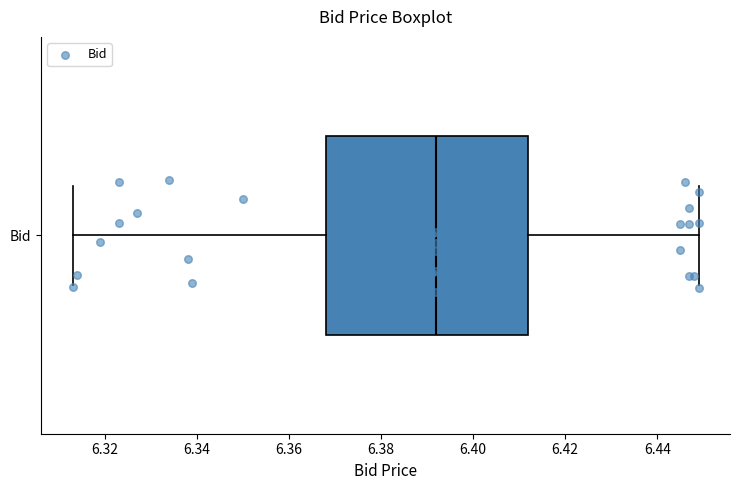

Transcribe this box plot: give where the median line is, the range the box spans, and where the two whiskers end, as read against the x-axis. The values are not printed on the chart, so give them approximately, as read against the axis.

median 6.392, box 6.368 to 6.412, whiskers 6.314 to 6.450